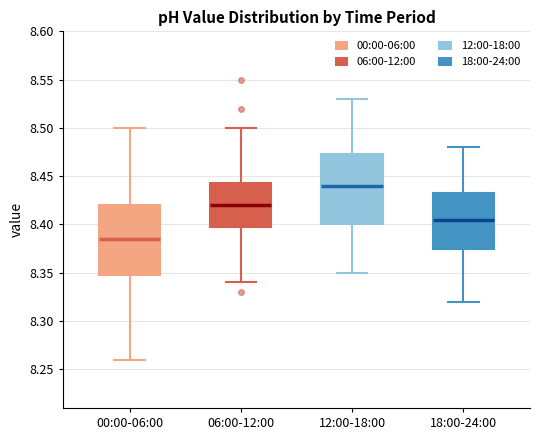

Where is the lower edge of the box for 18:00-24:00 on the y-axis? The values are not printed on the chart, so give them approximately, as read against the axis.

8.375